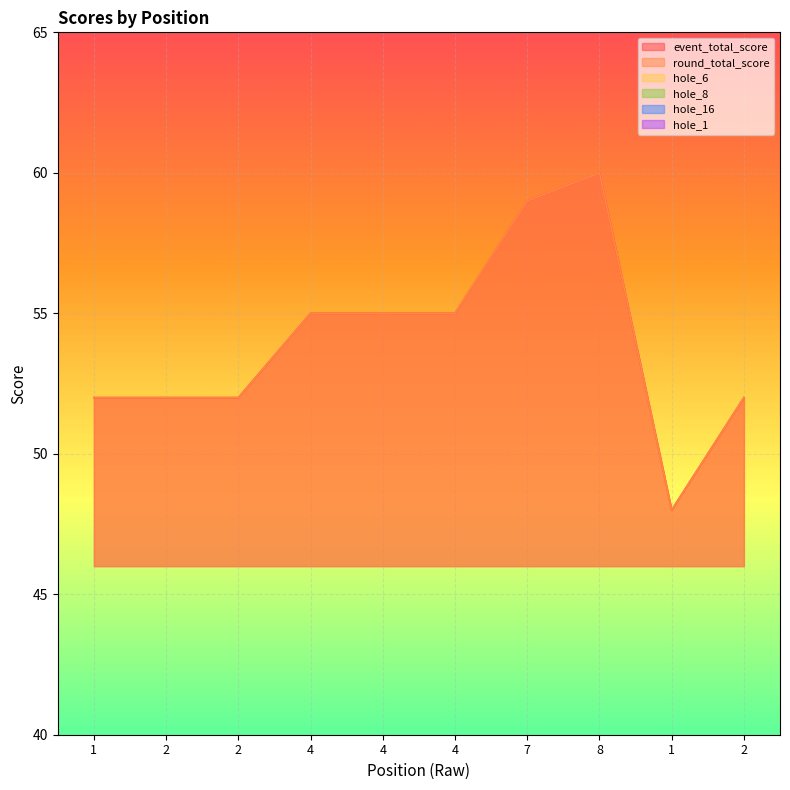

Reading right to left, extract all data points from this chart.

event_total_score: 52	48	60	59	55	55	55	52	52	52
round_total_score: 52	48	60	59	55	55	55	52	52	52
hole_6: 3	2	3	2	4	2	2	2	2	3
hole_8: 3	3	5	3	4	4	5	4	3	3
hole_16: 2	2	3	4	3	3	3	2	3	2
hole_1: 3	3	4	4	3	4	4	3	4	3